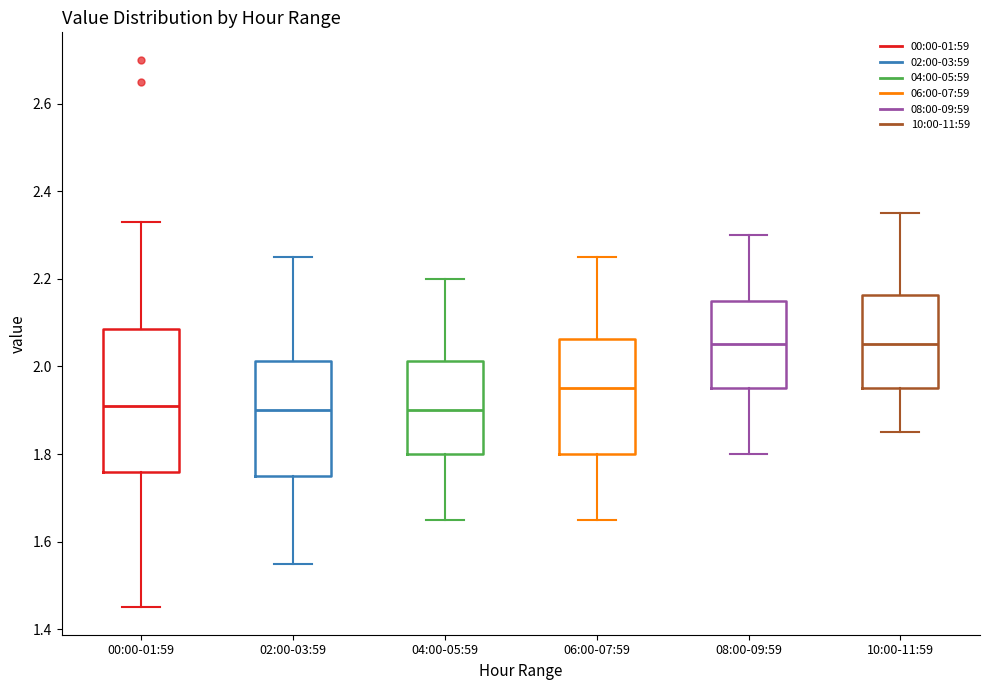

Reading left to right, transcribe this box plot: for each box, give where its median line is, the range the box spans, and where its two whiskers end, as read against the y-axis. The values are not printed on the chart, so give them approximately, as read against the axis.

00:00-01:59: median 1.92, box 1.76 to 2.08, whiskers 1.46 to 2.34
02:00-03:59: median 1.90, box 1.76 to 2.02, whiskers 1.56 to 2.26
04:00-05:59: median 1.90, box 1.80 to 2.02, whiskers 1.66 to 2.20
06:00-07:59: median 1.96, box 1.80 to 2.06, whiskers 1.66 to 2.26
08:00-09:59: median 2.06, box 1.96 to 2.16, whiskers 1.80 to 2.30
10:00-11:59: median 2.06, box 1.96 to 2.16, whiskers 1.86 to 2.36